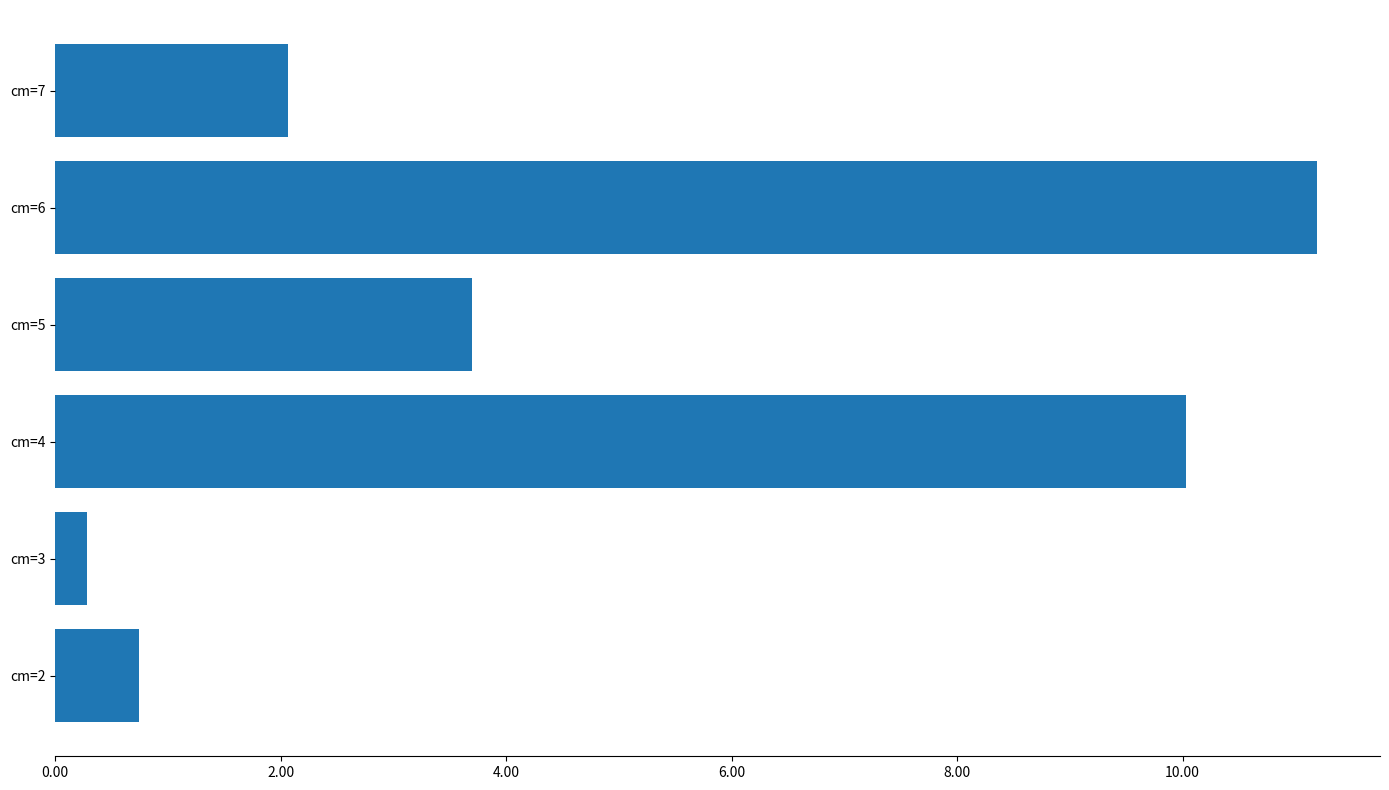

Which category has the lowest value across all series?

cm=3